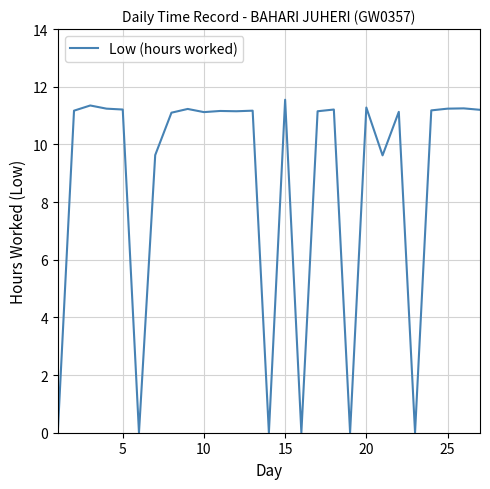

What is the difference between the maximum and minimum values?

11.6